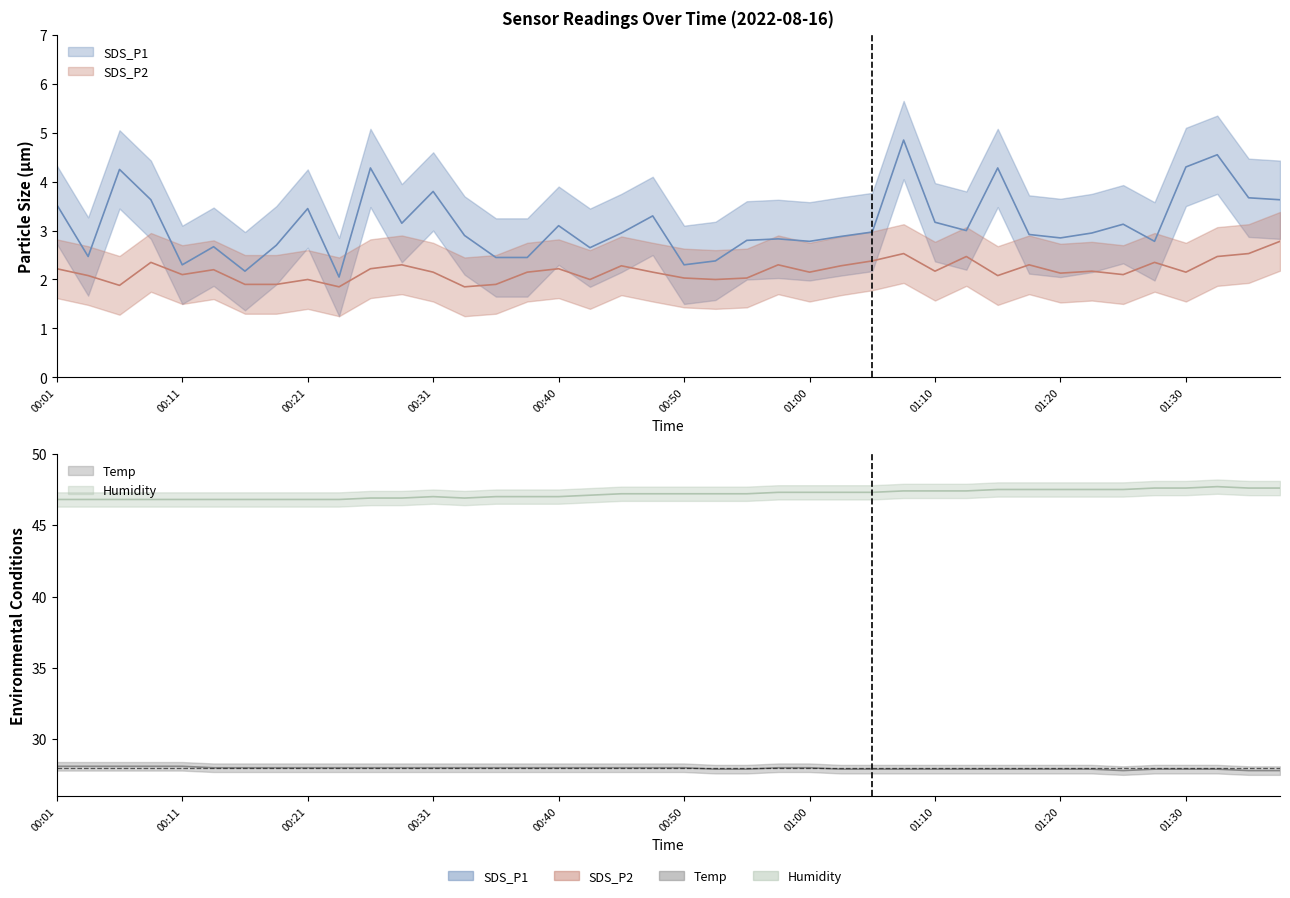

What is the sum of the Humidity values at 00:55 and 01:28?

94.8